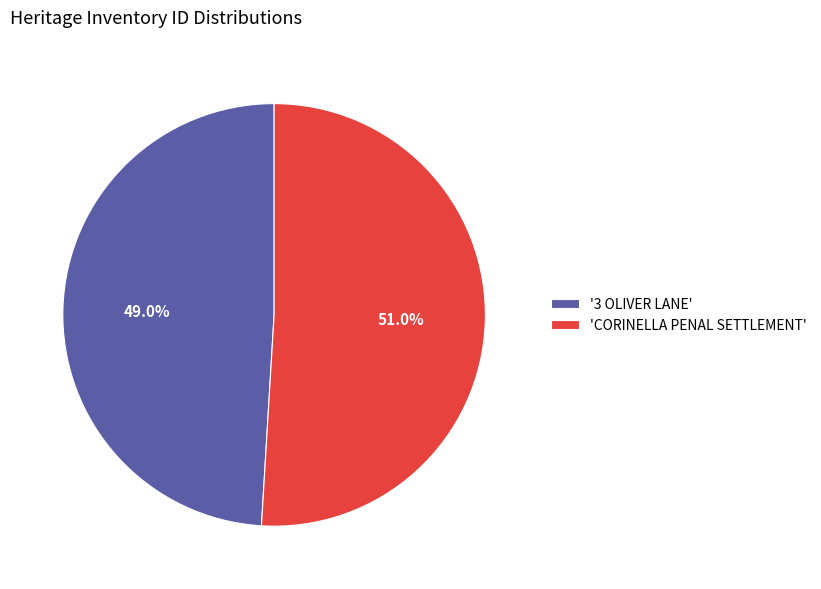

Which slice is the largest?

'CORINELLA PENAL SETTLEMENT'